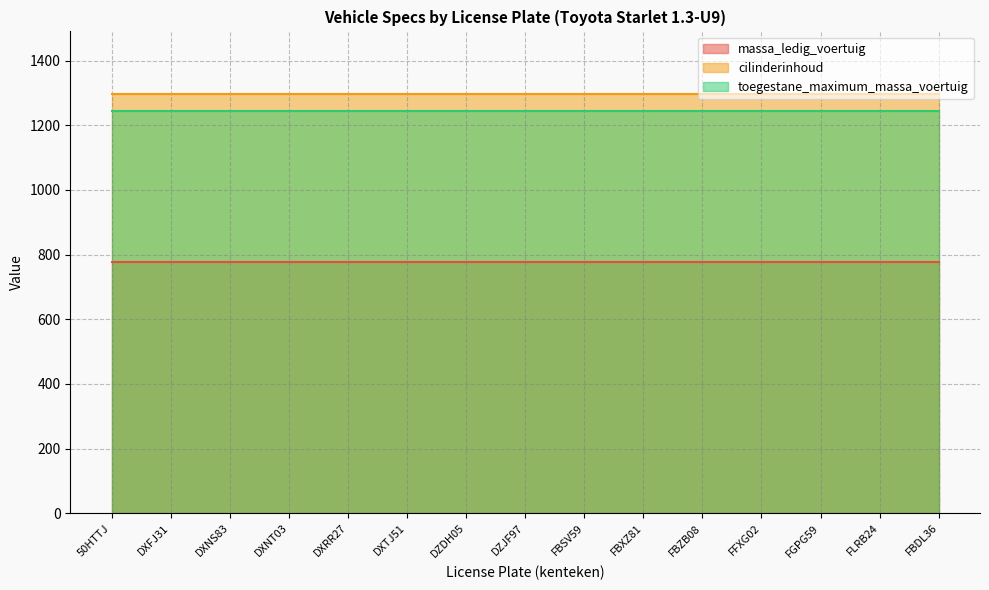

Reading left to right, list all the values displayed in this chart.

massa_ledig_voertuig: 50HTTJ=777	DXFJ31=777	DXNS83=777	DXNT03=777	DXRR27=777	DXTJ51=777	DZDH05=777	DZJF97=777	FBSV59=777	FBXZ81=777	FBZB08=777	FFXG02=777	FGPG59=777	FLRB24=777	FBDL36=777
cilinderinhoud: 50HTTJ=1296	DXFJ31=1296	DXNS83=1296	DXNT03=1296	DXRR27=1296	DXTJ51=1296	DZDH05=1296	DZJF97=1296	FBSV59=1296	FBXZ81=1296	FBZB08=1296	FFXG02=1296	FGPG59=1296	FLRB24=1296	FBDL36=1296
toegestane_maximum_massa_voertuig: 50HTTJ=1245	DXFJ31=1245	DXNS83=1245	DXNT03=1245	DXRR27=1245	DXTJ51=1245	DZDH05=1245	DZJF97=1245	FBSV59=1245	FBXZ81=1245	FBZB08=1245	FFXG02=1245	FGPG59=1245	FLRB24=1245	FBDL36=1245